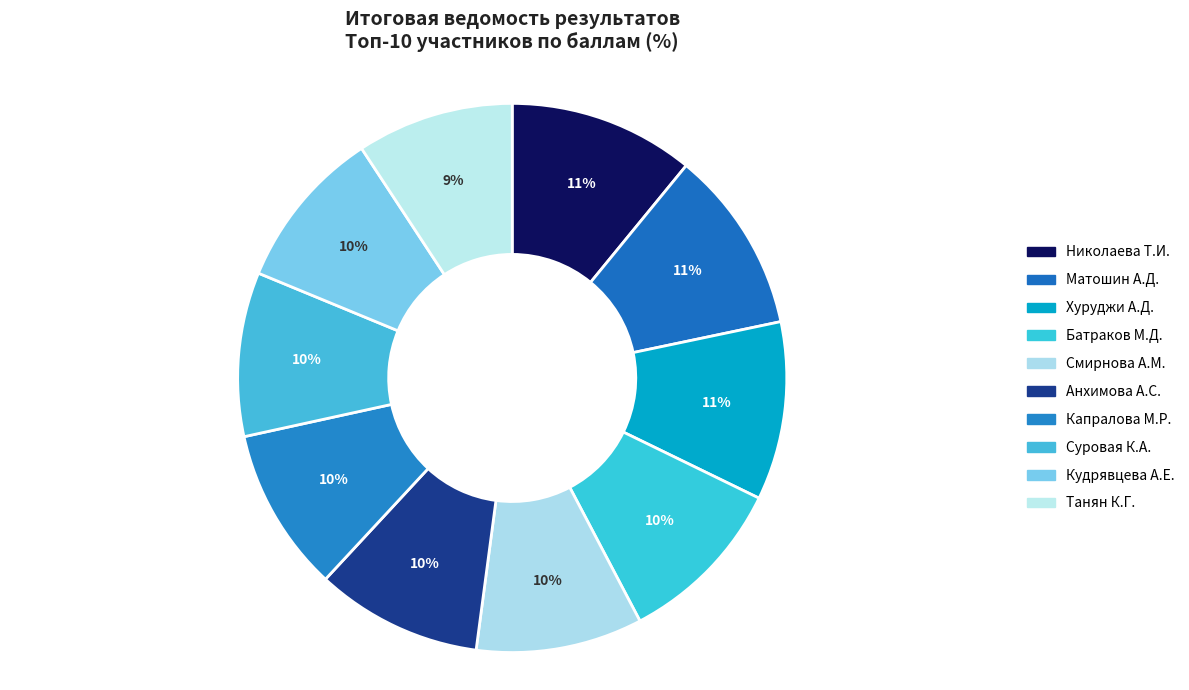

Count the number of slices in the pie.

10